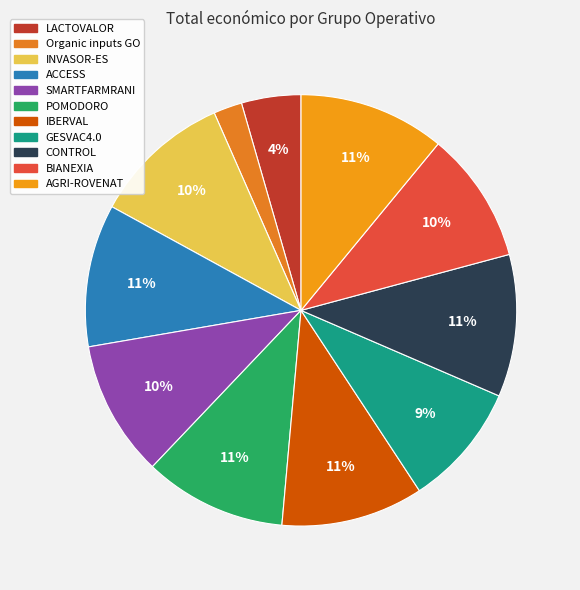

To the nearest percent, what is the difference between the largest and smallest slice percentages?

9%